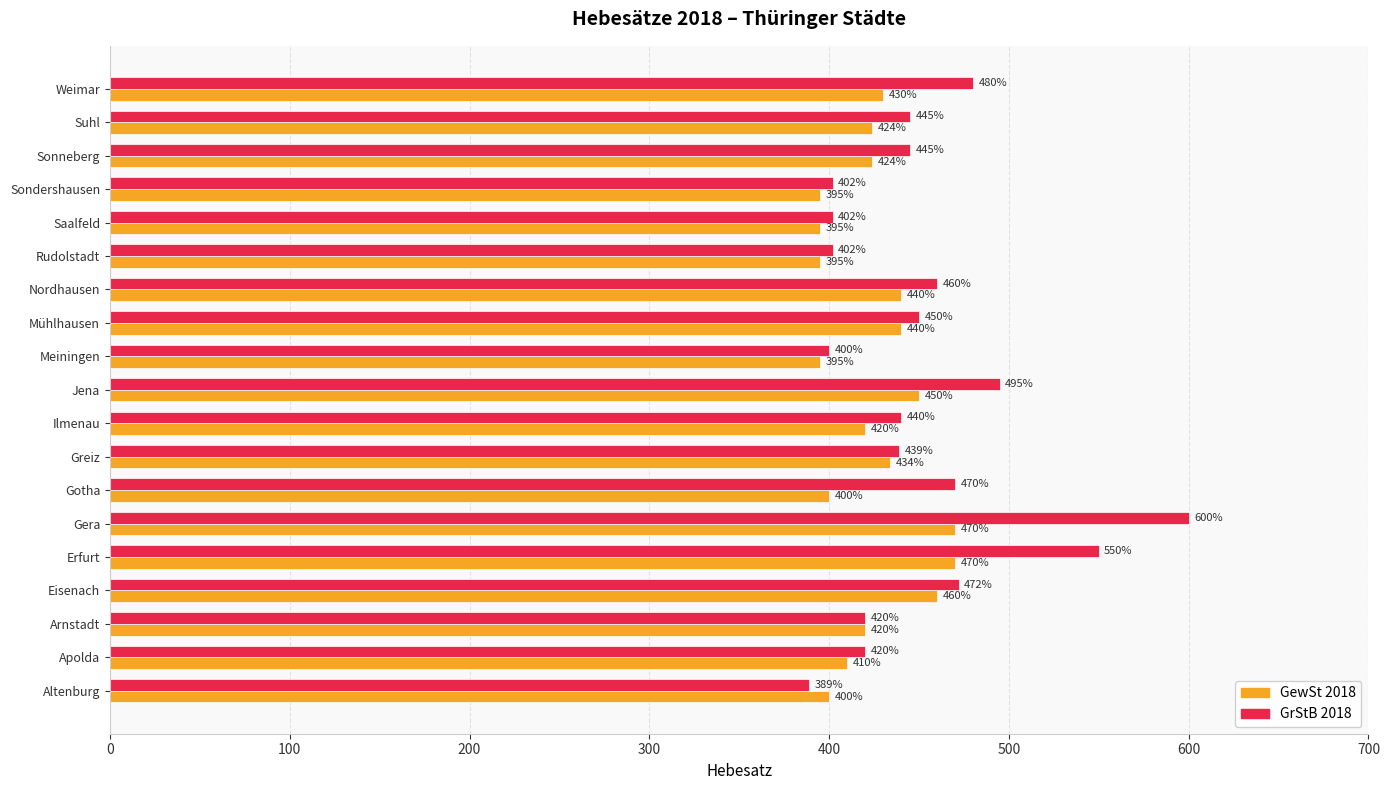

List the series in order of their overall mean, lowest first.

GewSt 2018, GrStB 2018